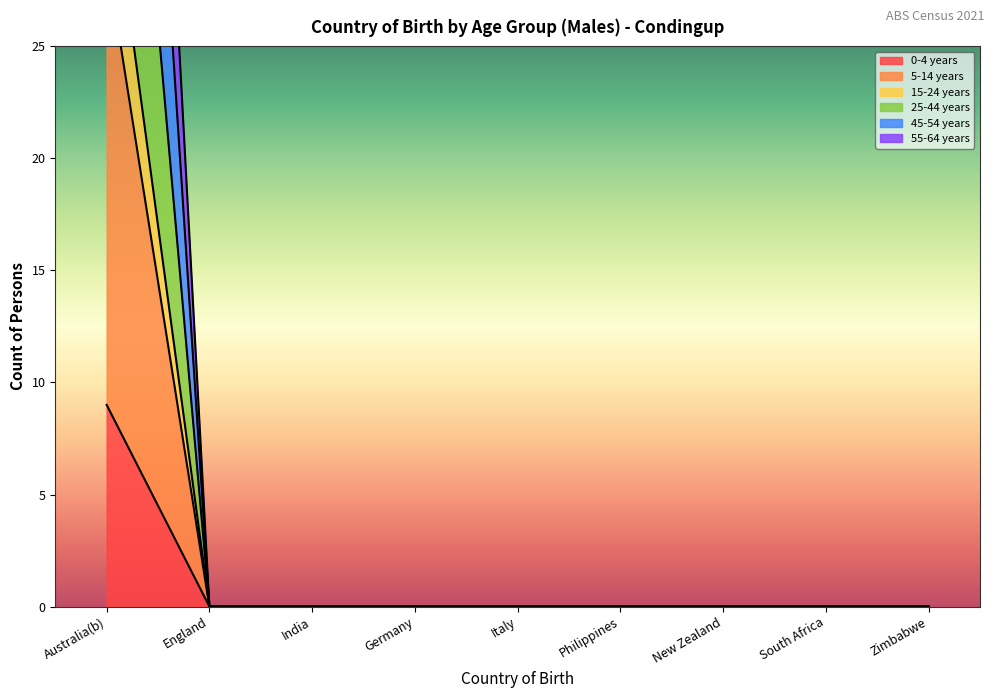

True or false: 15-24 years and 0-4 years cross at least once.

False